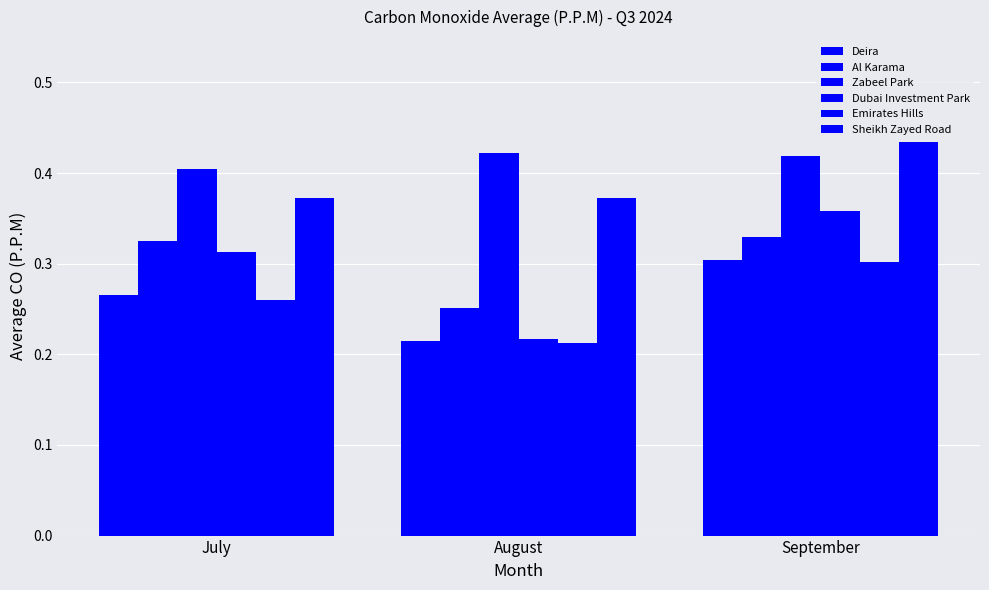

Count the number of categories in the chart.

3